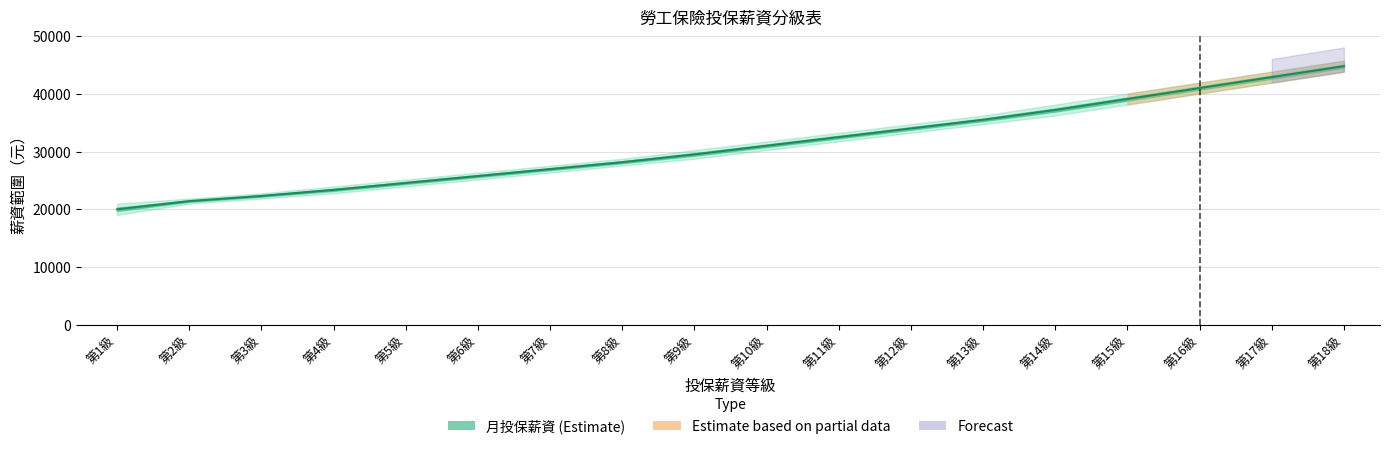

What is the sum of the values at 第10級 and 第14級?

68301.0